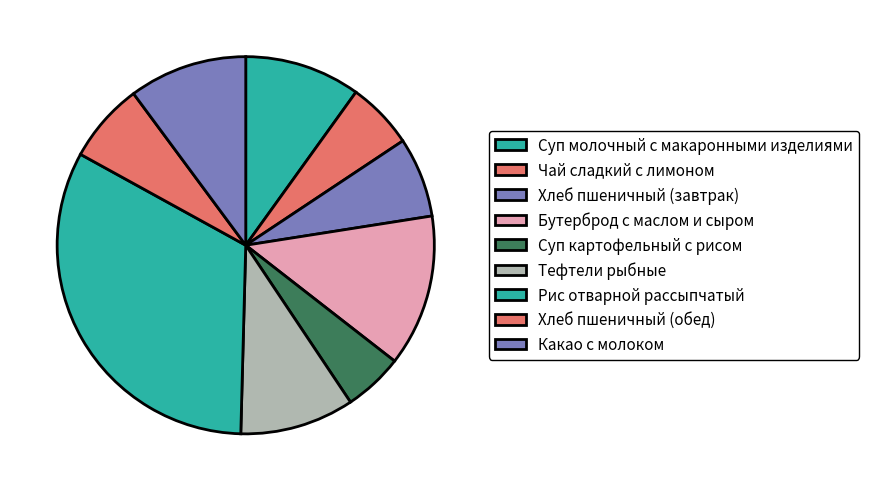

How many segments does this pie chart have?

9